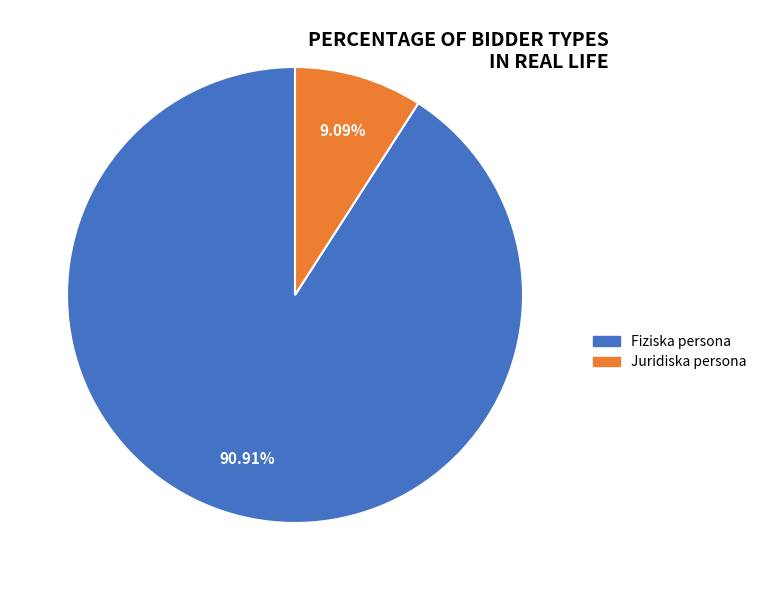

Which has a higher value, Fiziska persona or Juridiska persona?

Fiziska persona